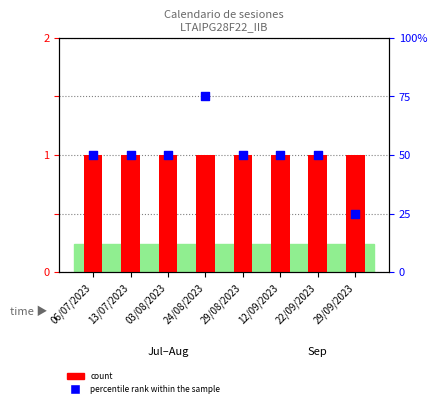

Which series has the largest Y range (max minus min)?

percentile rank within the sample